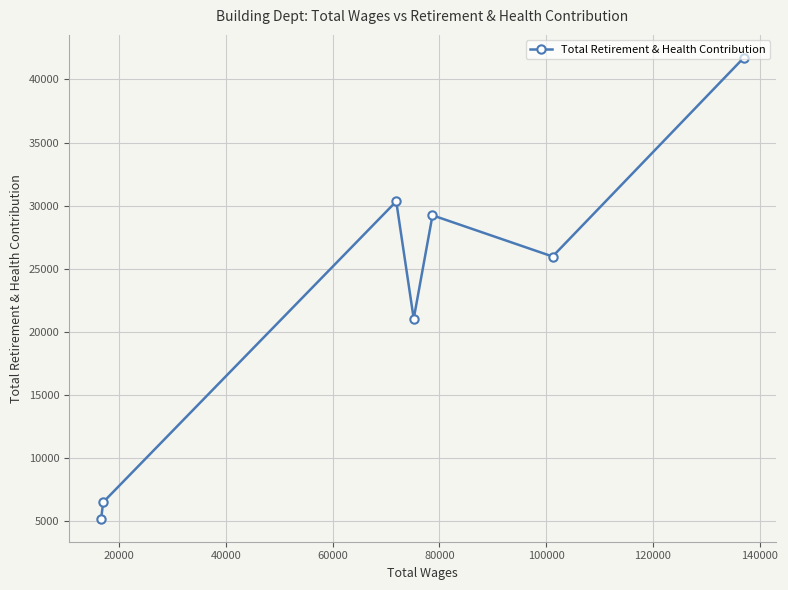

What is the difference between the maximum and minimum values?

36488